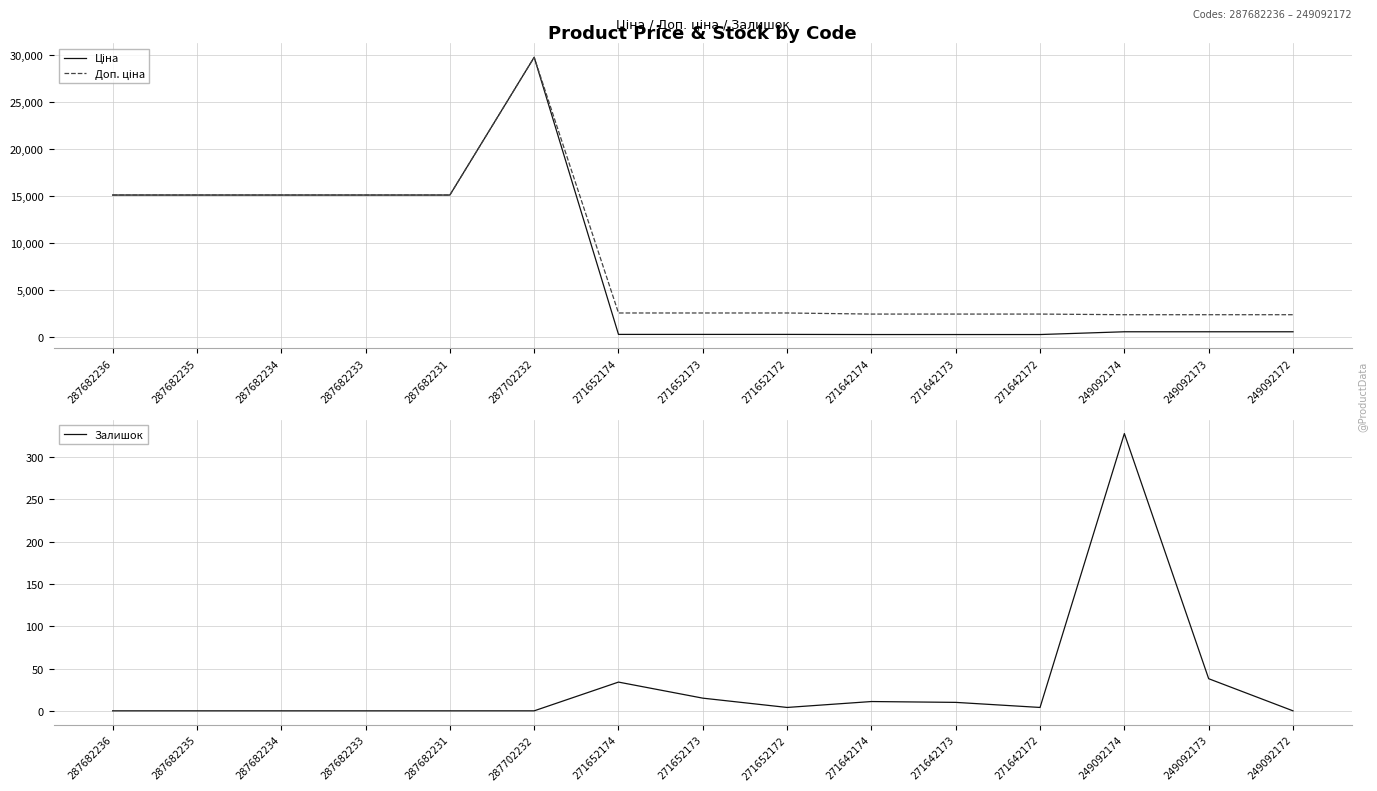

True or false: Доп. ціна and Ціна cross at least once.

False